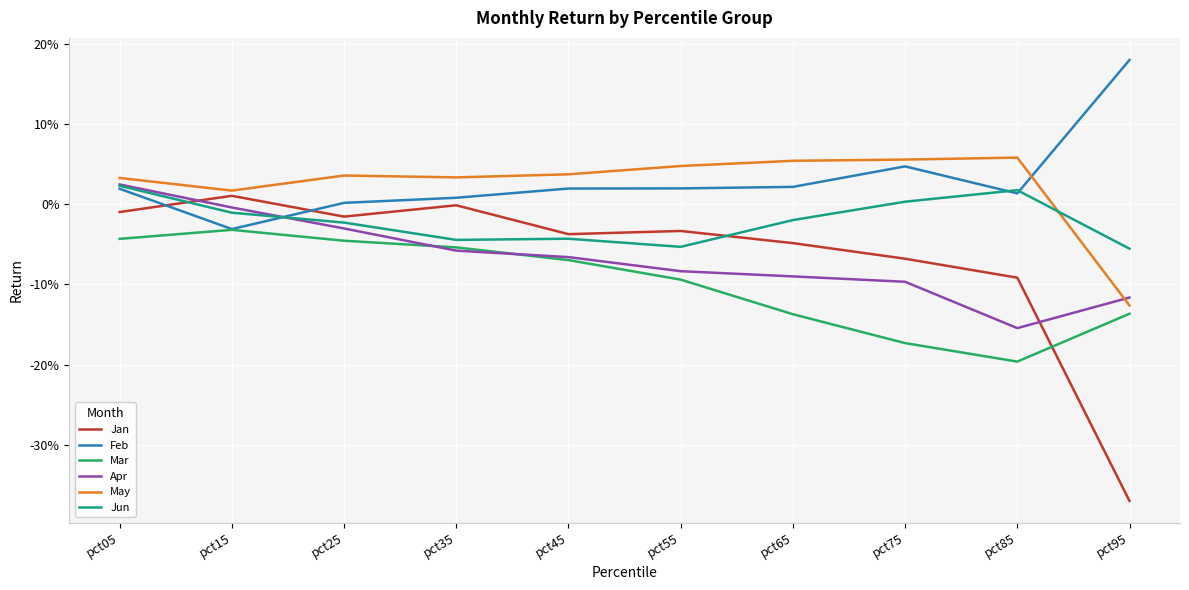

Does the chart have visible grid lines?

Yes